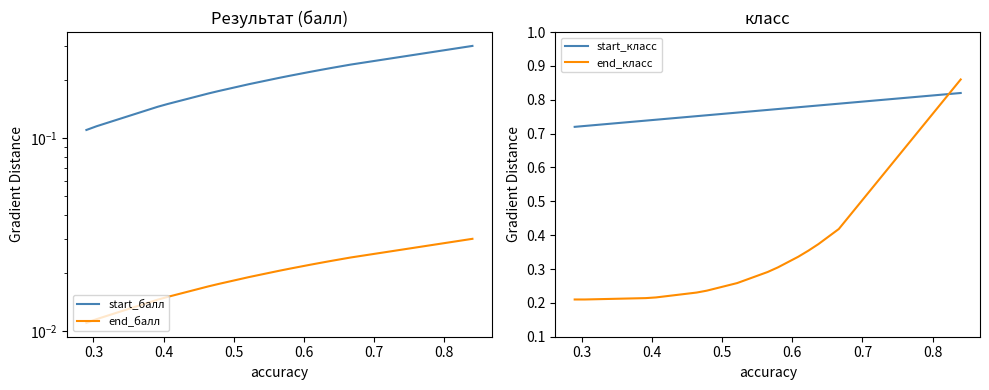

Count the number of data series in this chart.

4